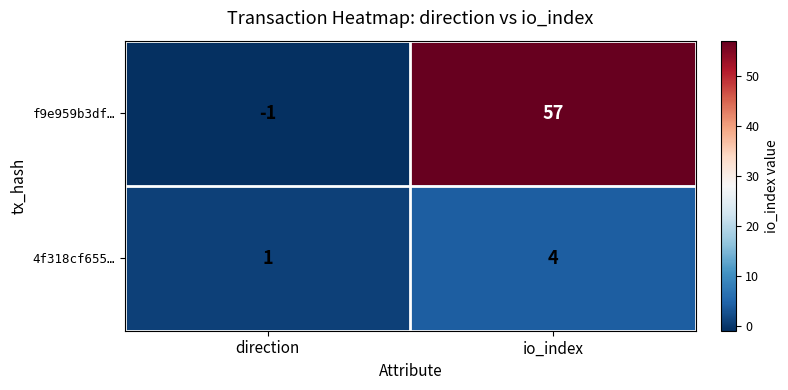

How many series are shown in this chart?

2